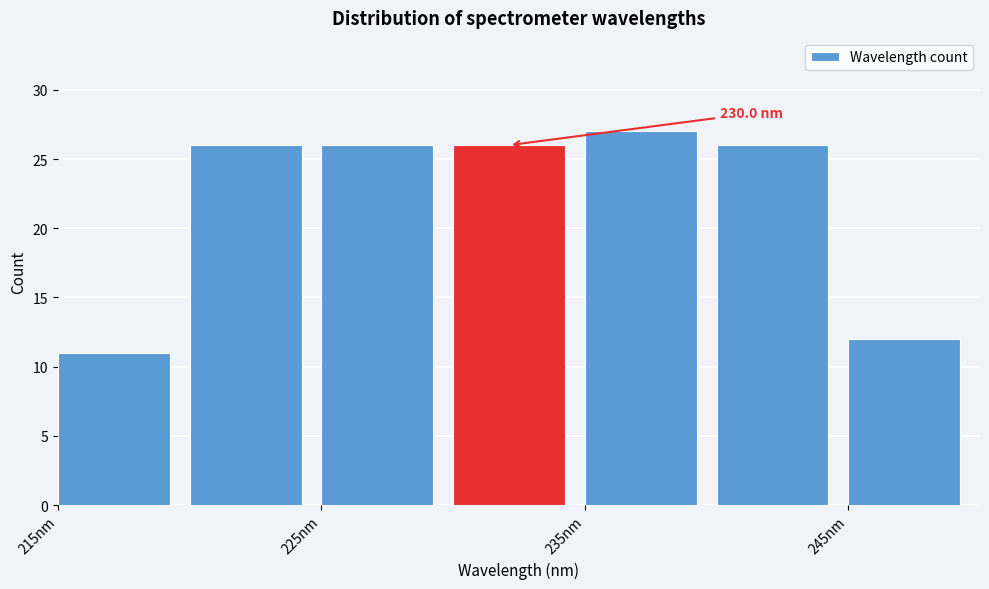

Over which range of the x-axis is the bar tallest?

235 to 240